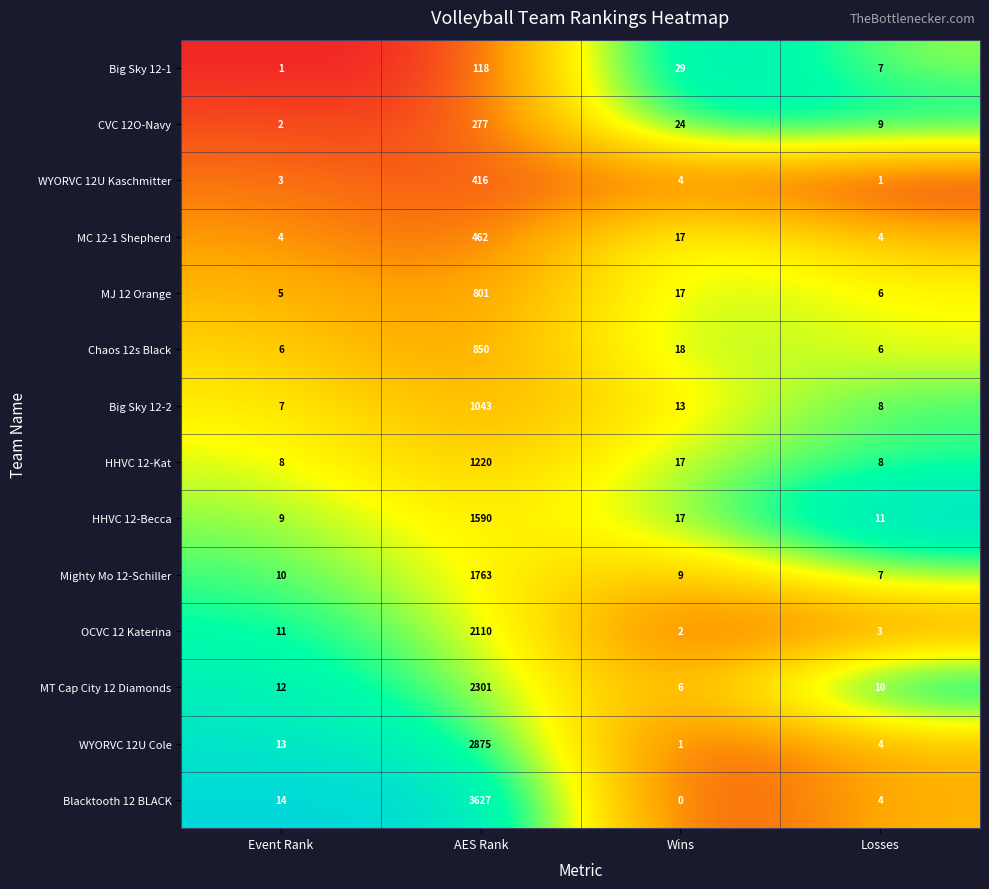

What is the maximum value shown in the chart?

3627